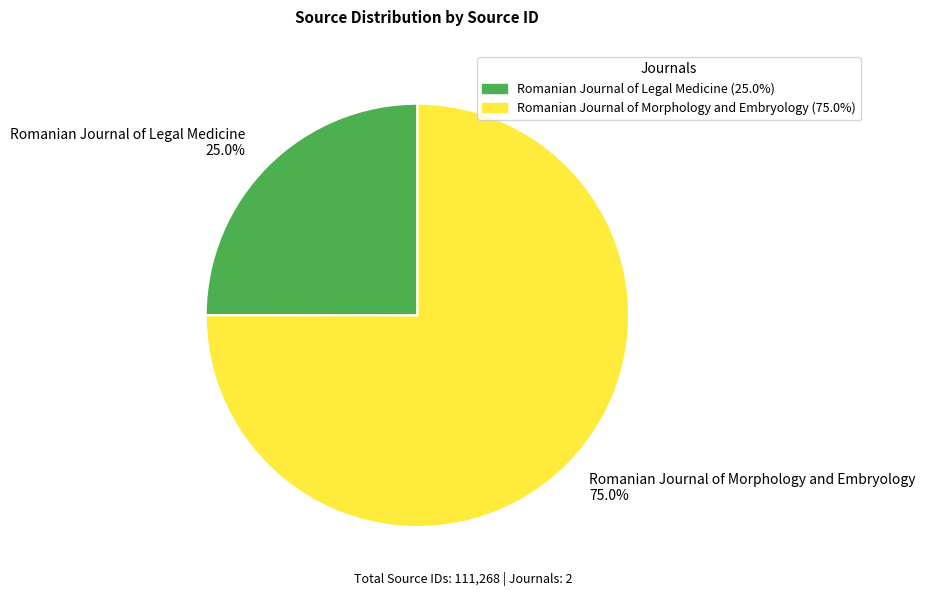

How many segments does this pie chart have?

2